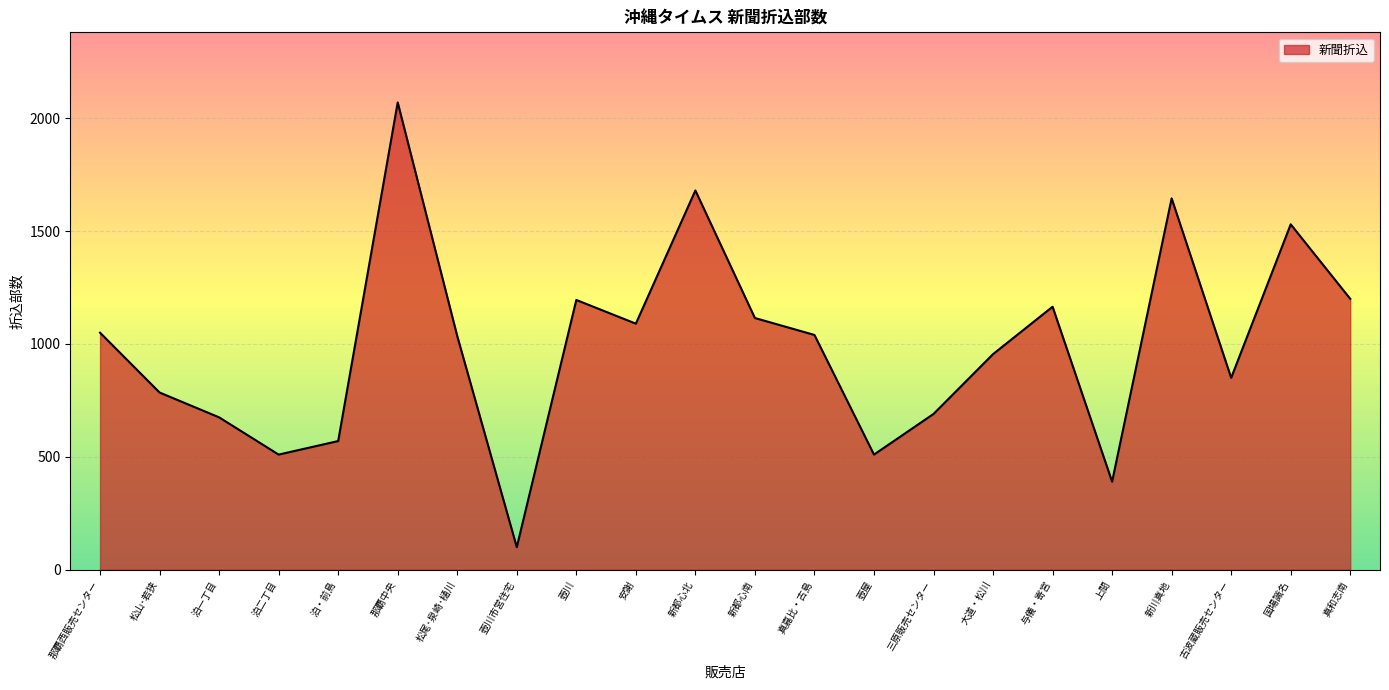

How many interior local peaks (higher than both neighbors) does the data have?

6